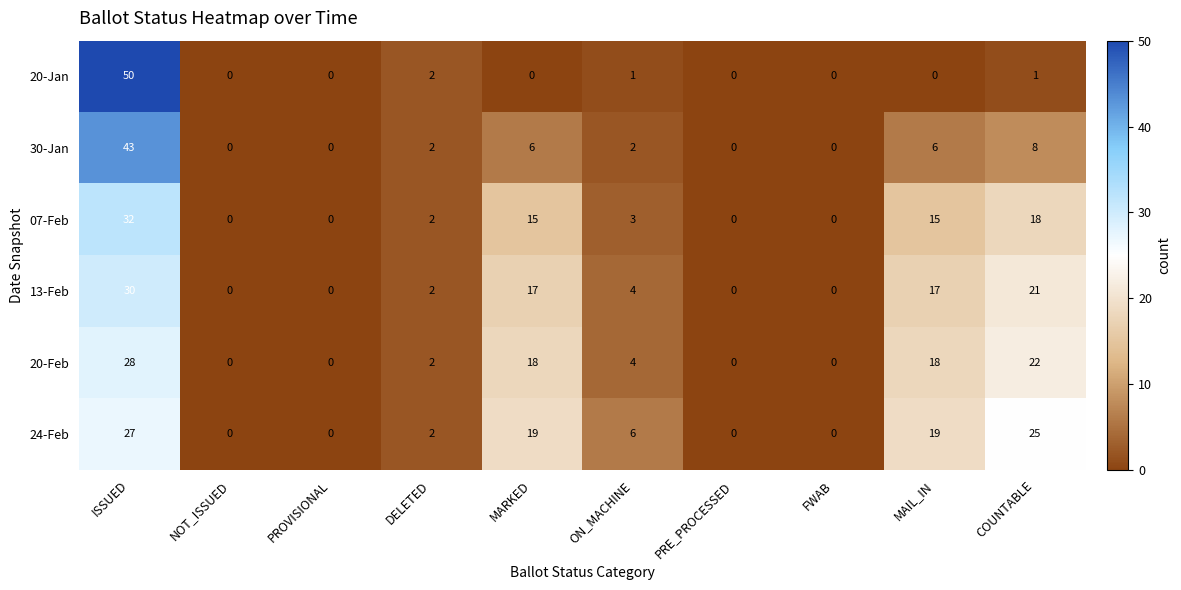

Which series has the largest range (max minus min)?

20-Jan